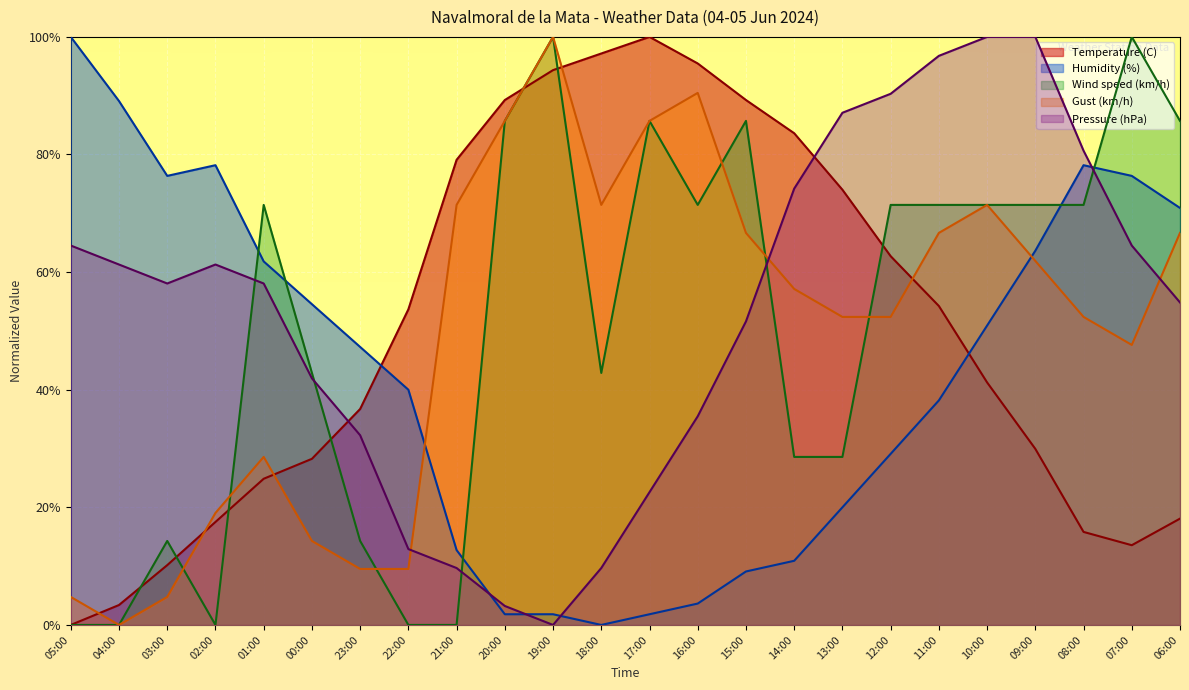

At 01:00, list the series in order from smallest to largest.

Temperature (C), Gust (km/h), Pressure (hPa), Humidity (%), Wind speed (km/h)